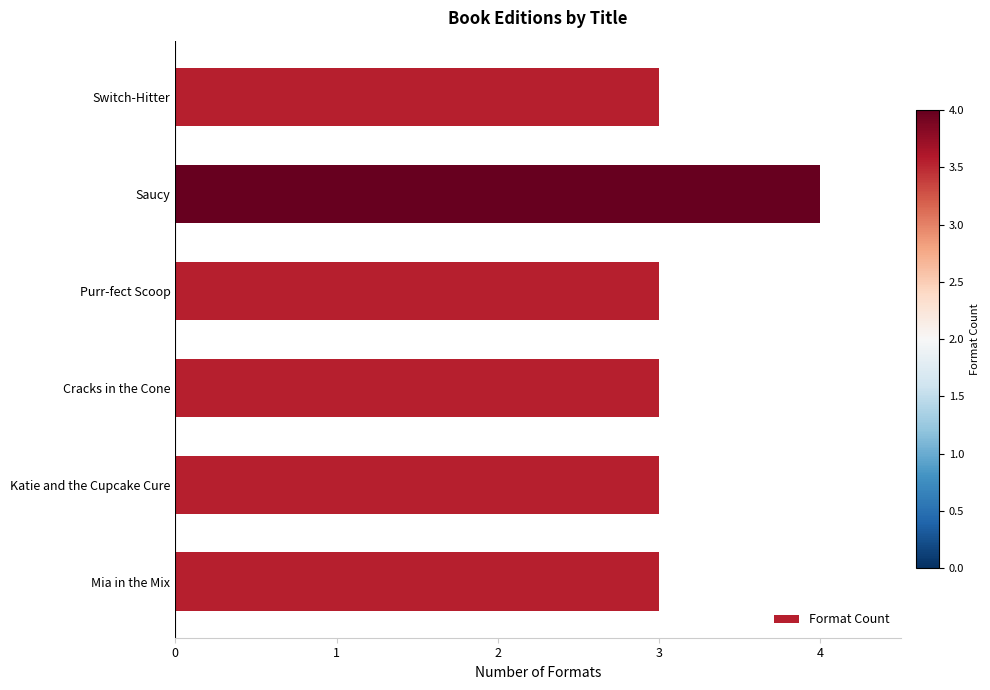

What is the ratio of the value at Mia in the Mix to the value at Purr-fect Scoop?

1.0